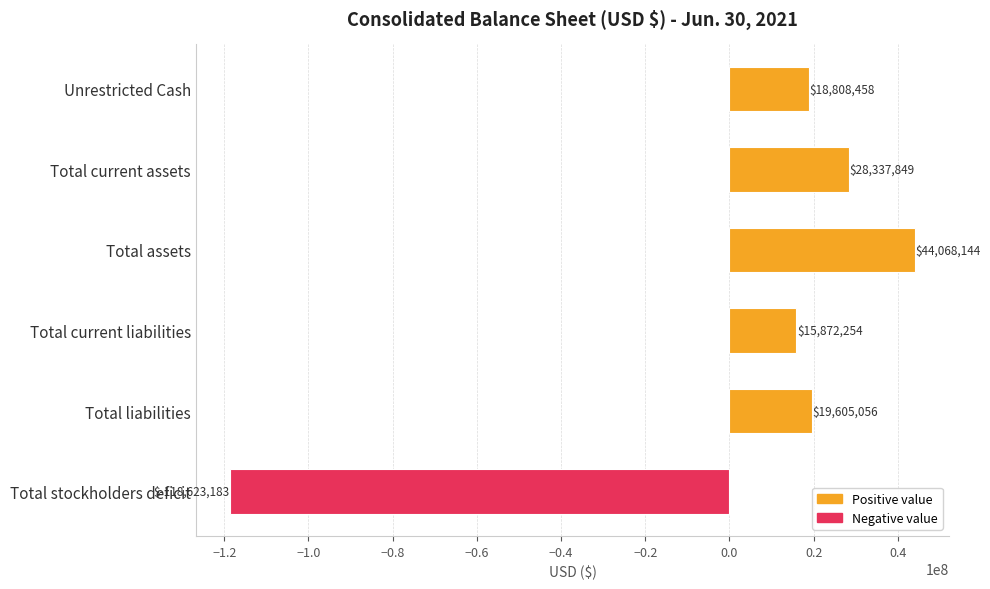

How many data points does each series have?

6